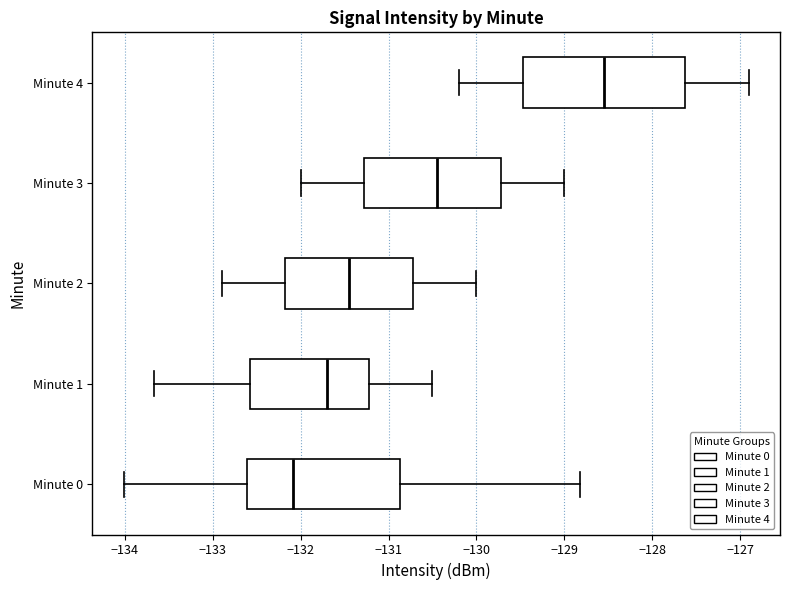

Which box is the widest, from its left edge to its right edge?

Minute 4